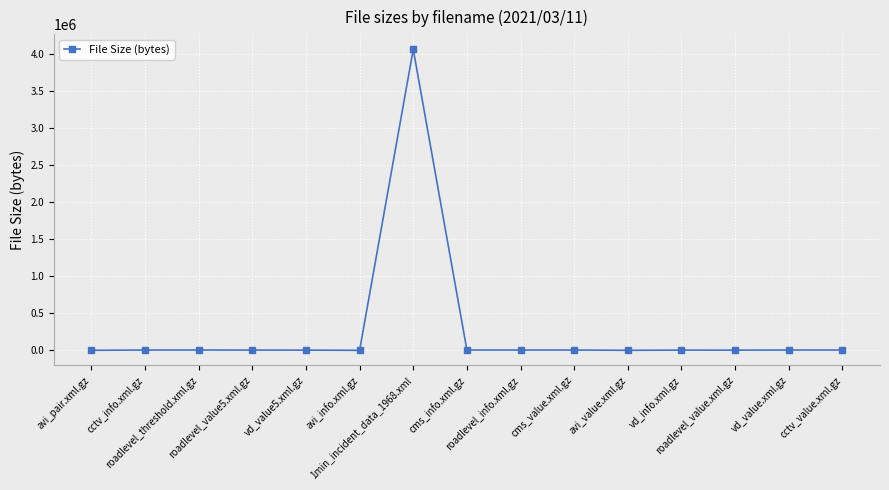

What is the sum of all values?

4128336